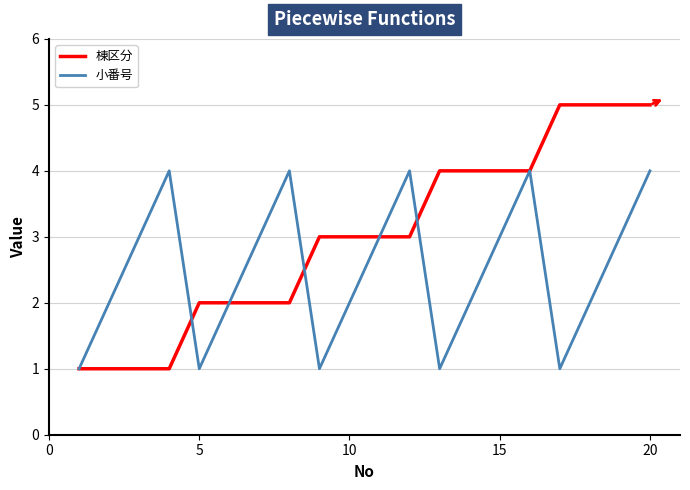

What is the difference between the maximum and minimum values in the 棟区分 series?

4